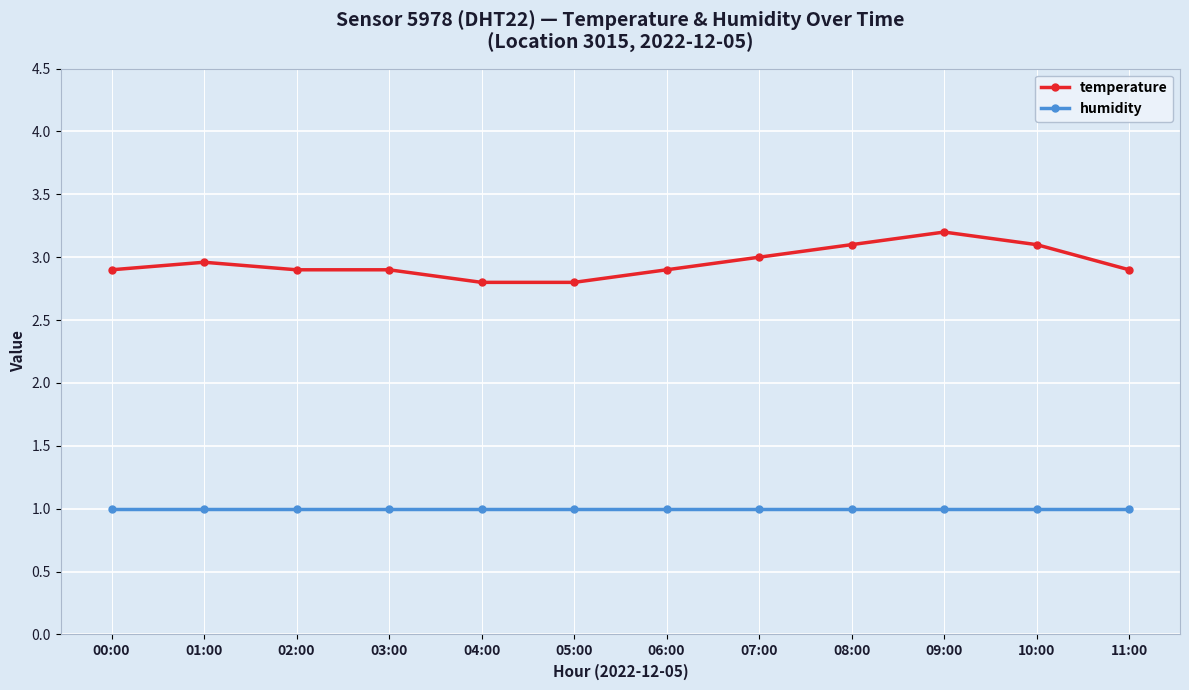

What is the total value across all series at 01:00?

4.0